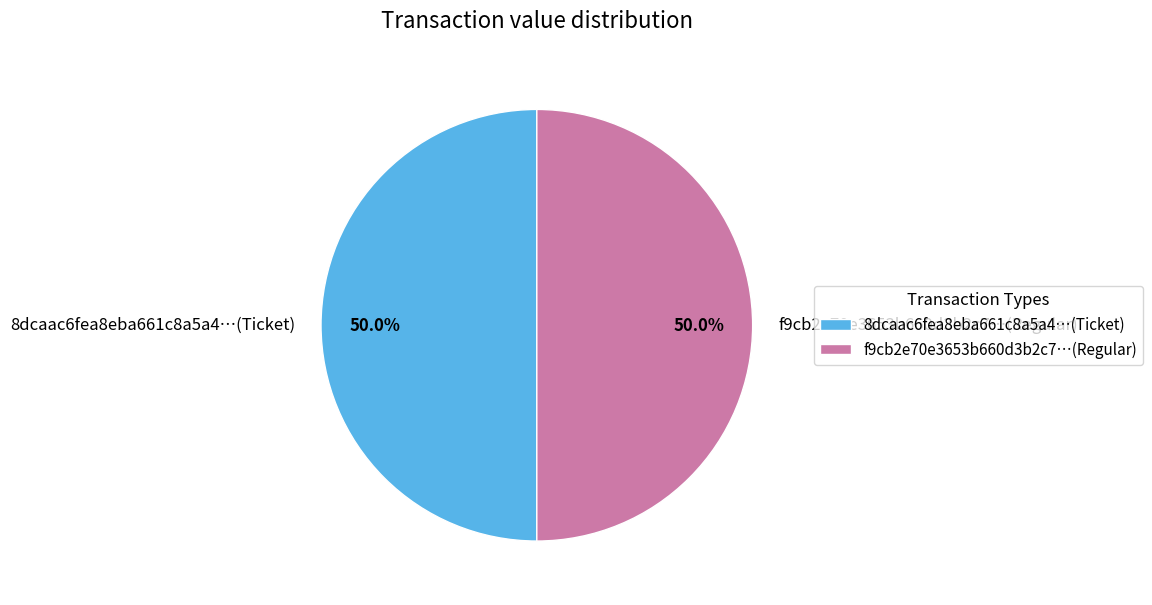

What portion of the pie excludes f9cb2e70e3653b660d3b2c7…(Regular)?

50.0%